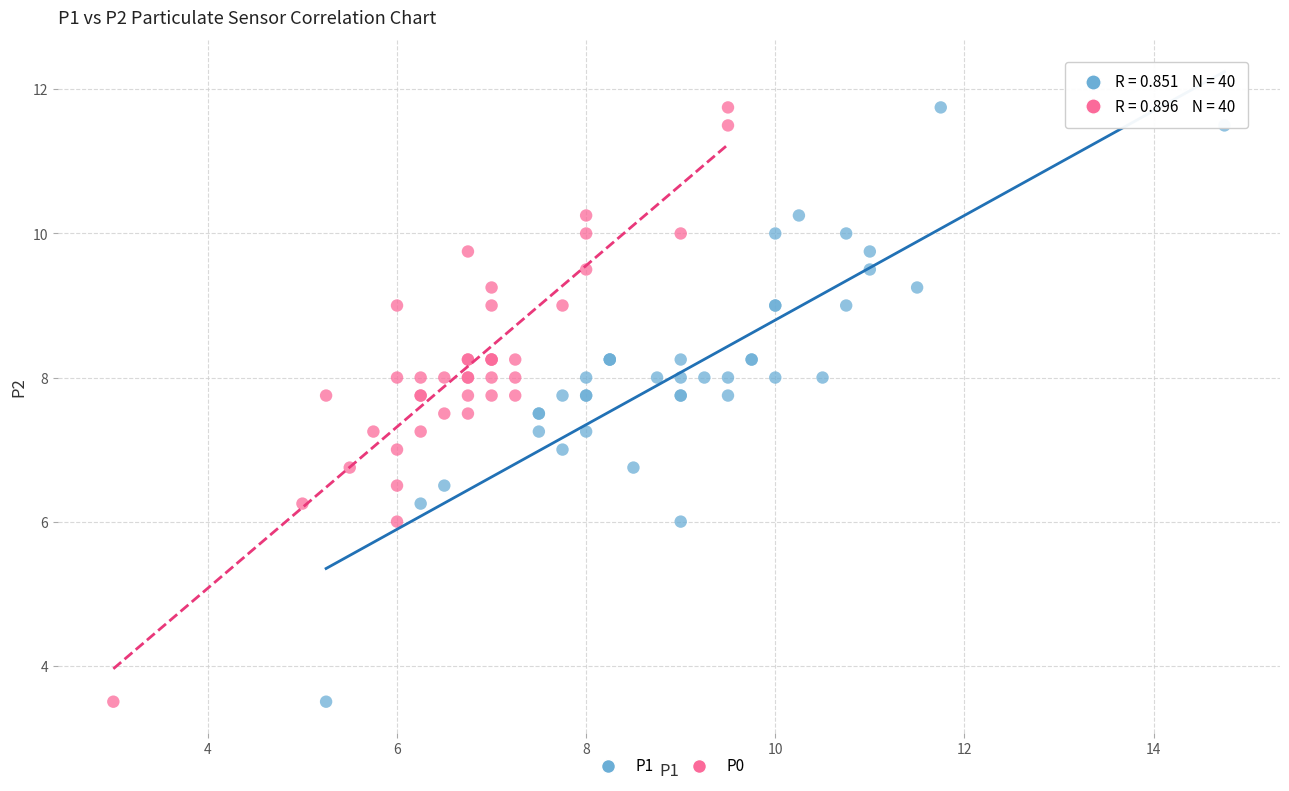

What are all the series names shown in the legend?

P1, P0